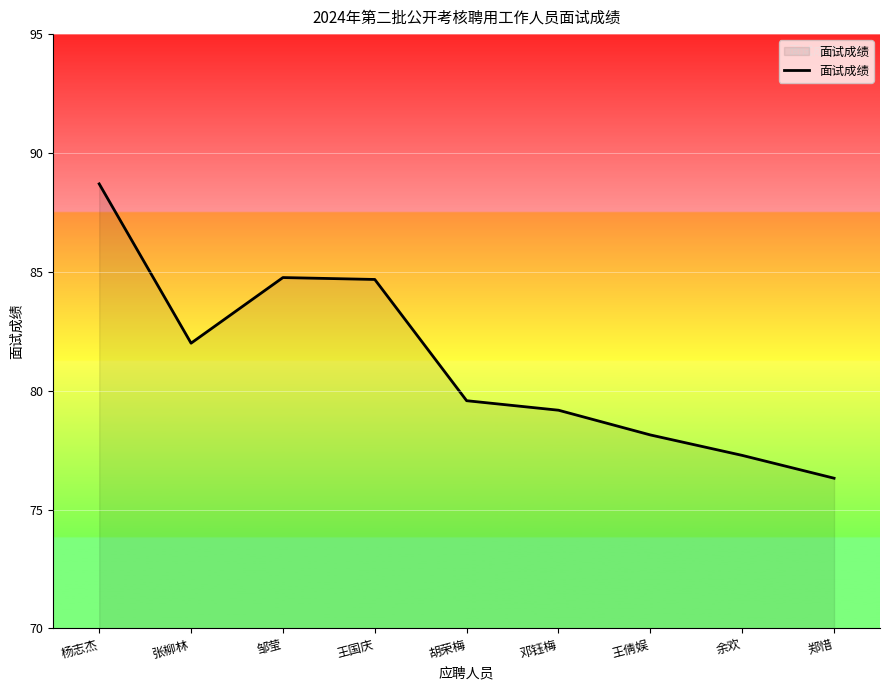

Count the number of data series in this chart.

1